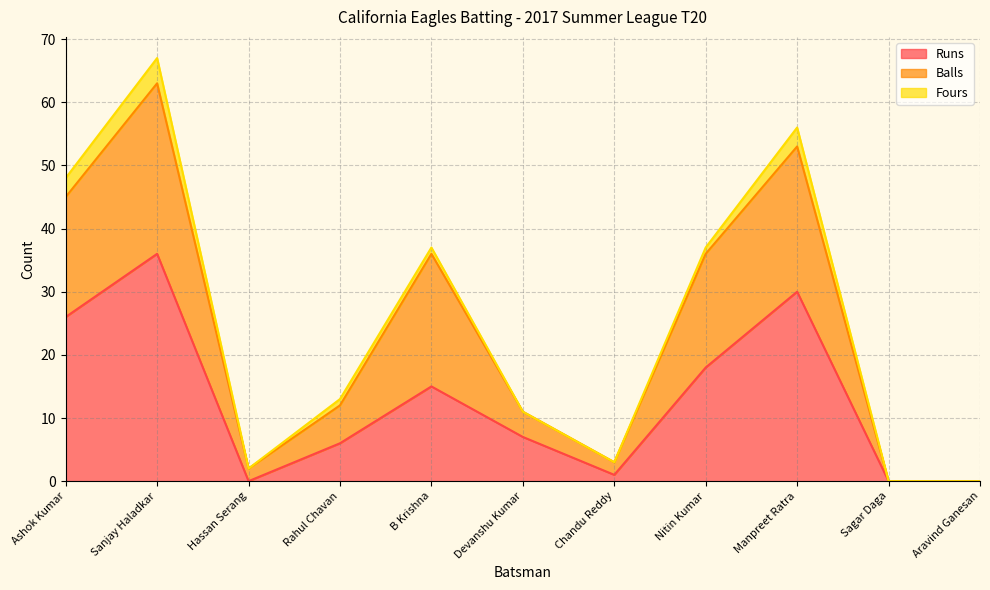

At which category is the sum across all series the highest?

Sanjay Haladkar